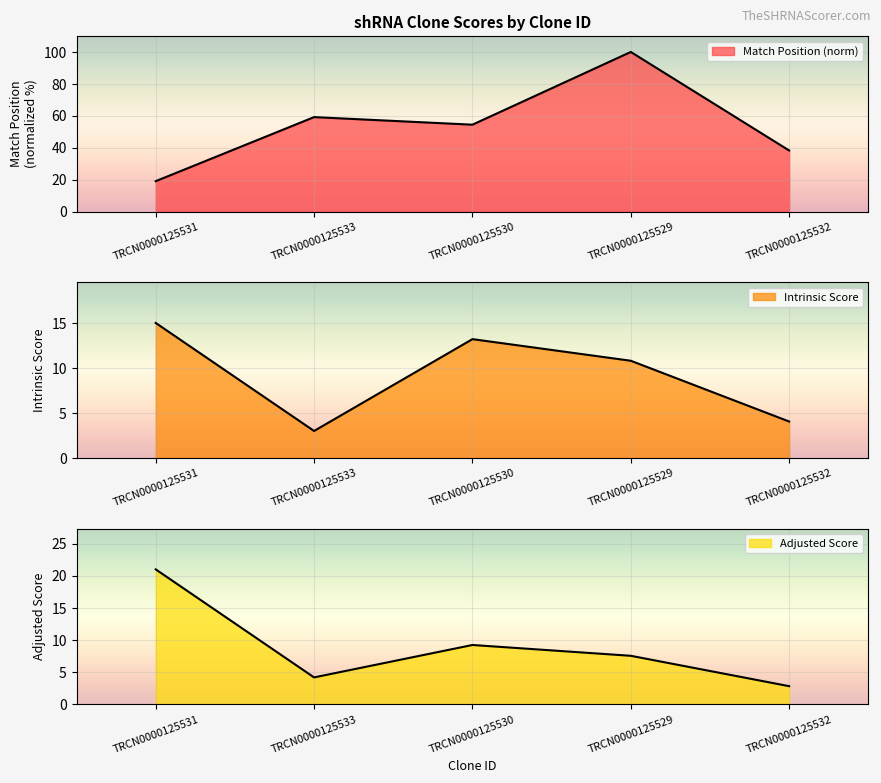

Which category has the highest value in the Match Position series?

TRCN0000125529